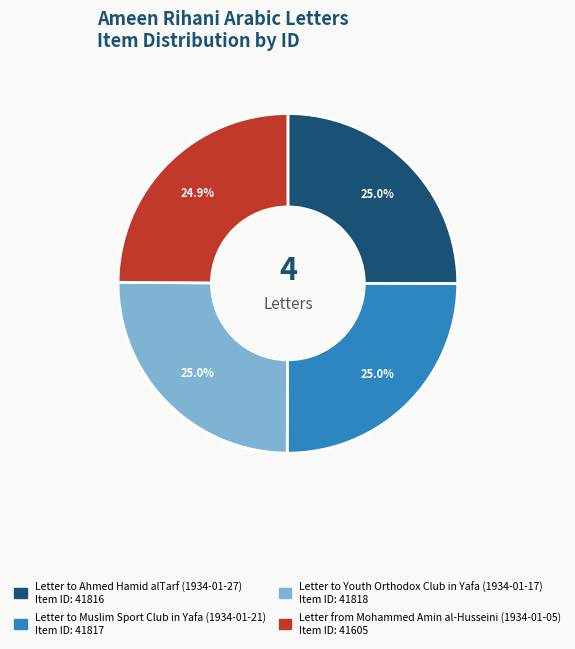

Does Letter to Muslim Sport Club in Yafa (1934-01-21) represent more than half of the total?

No